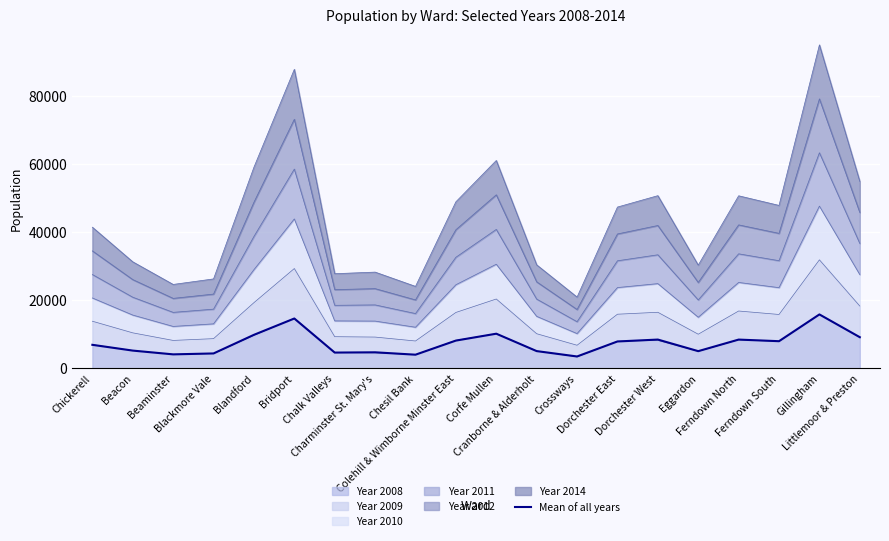

What is the sum of the values at Crossways and Colehill & Wimborne Minster East?

11630.5